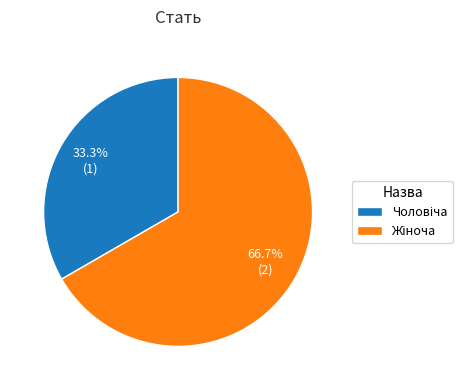

How many segments does this pie chart have?

2